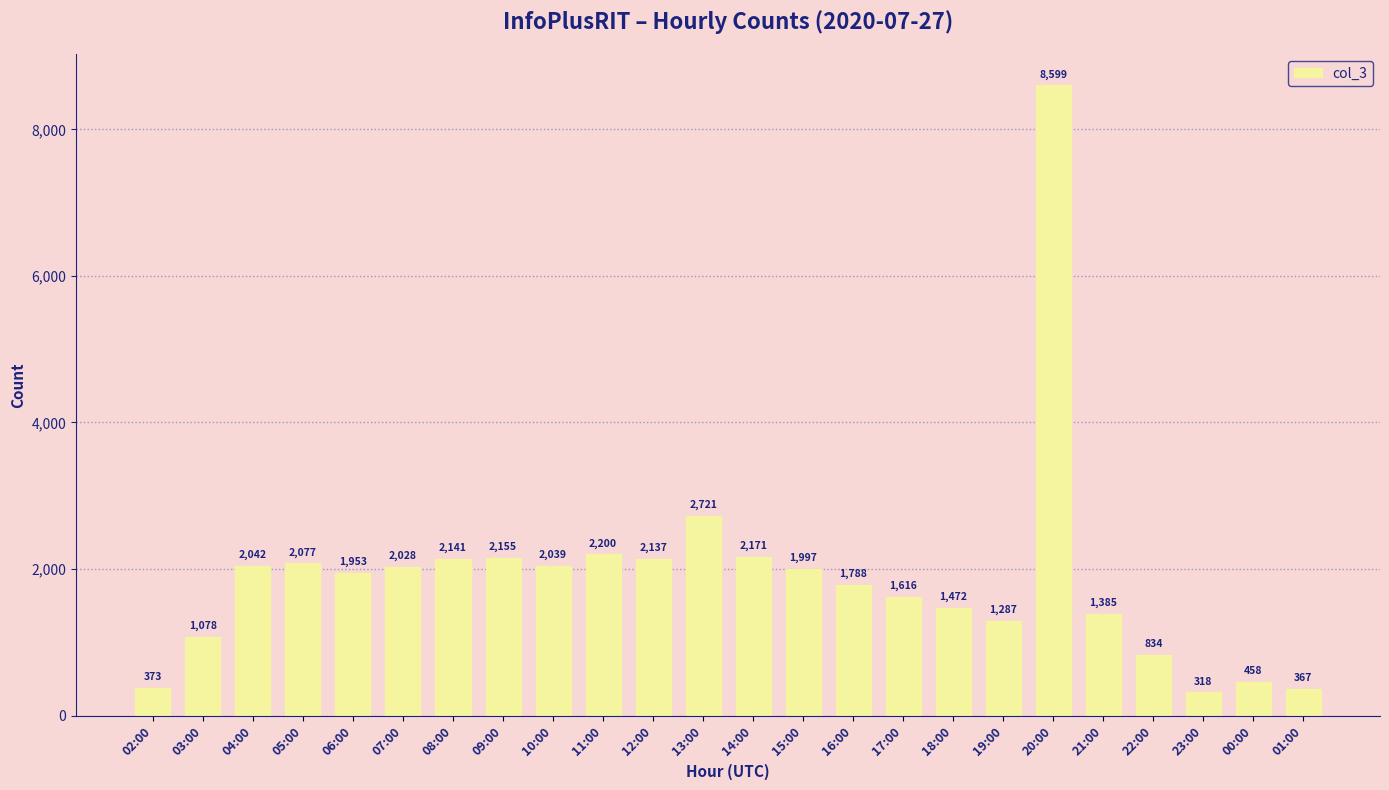

Reading left to right, extract all data points from this chart.

02:00=373	03:00=1078	04:00=2042	05:00=2077	06:00=1953	07:00=2028	08:00=2141	09:00=2155	10:00=2039	11:00=2200	12:00=2137	13:00=2721	14:00=2171	15:00=1997	16:00=1788	17:00=1616	18:00=1472	19:00=1287	20:00=8599	21:00=1385	22:00=834	23:00=318	00:00=458	01:00=367